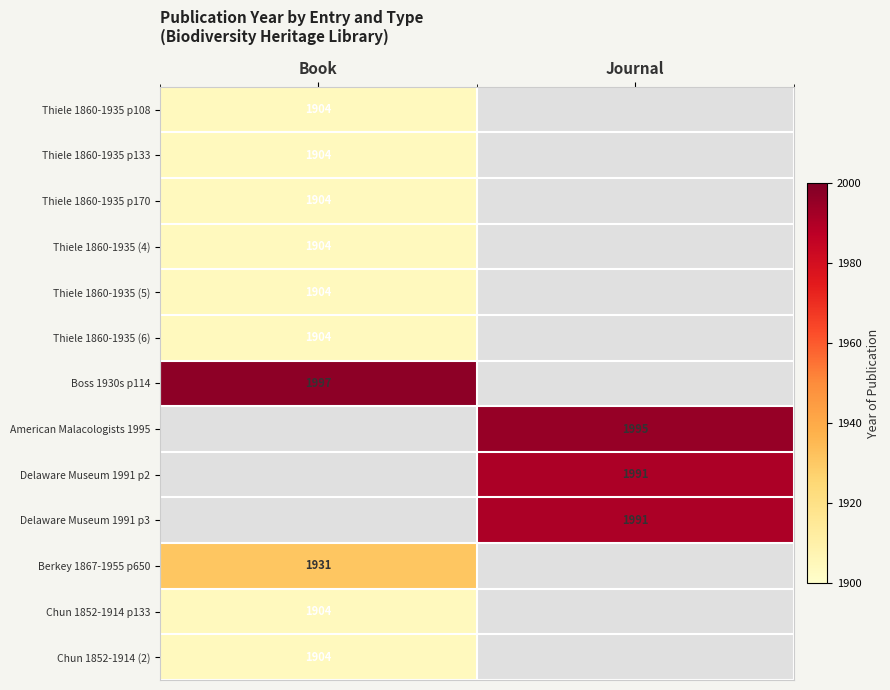

True or false: Thiele 1860-1935 (6) has a value of 3385 at Book.

False